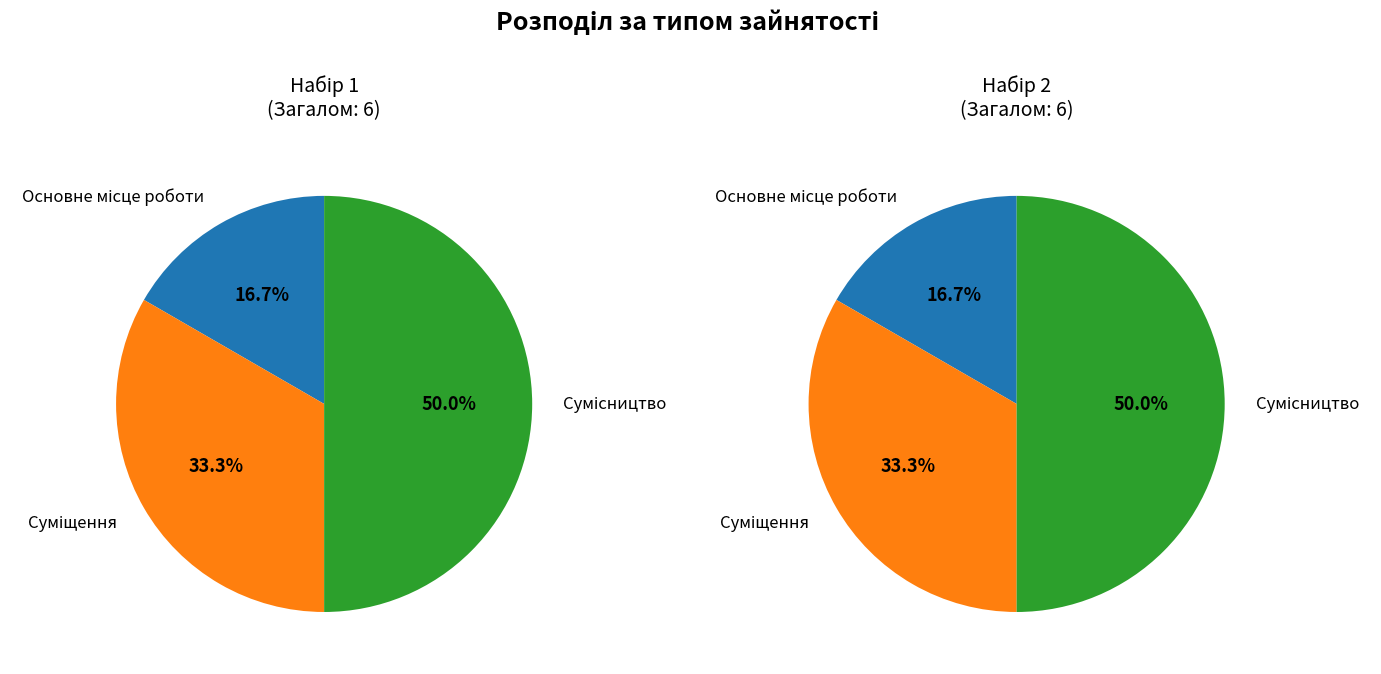

True or false: Основне місце роботи accounts for 17% of the total.

True